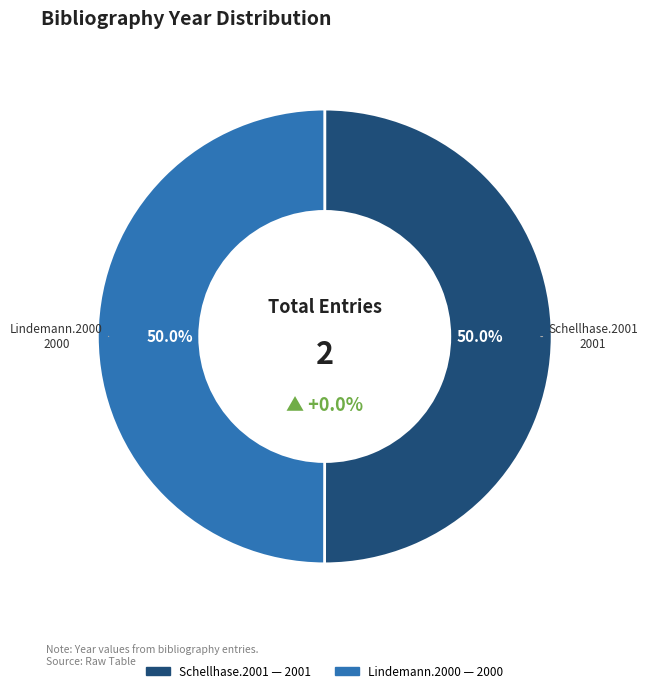

True or false: Schellhase.2001 accounts for 41% of the total.

False